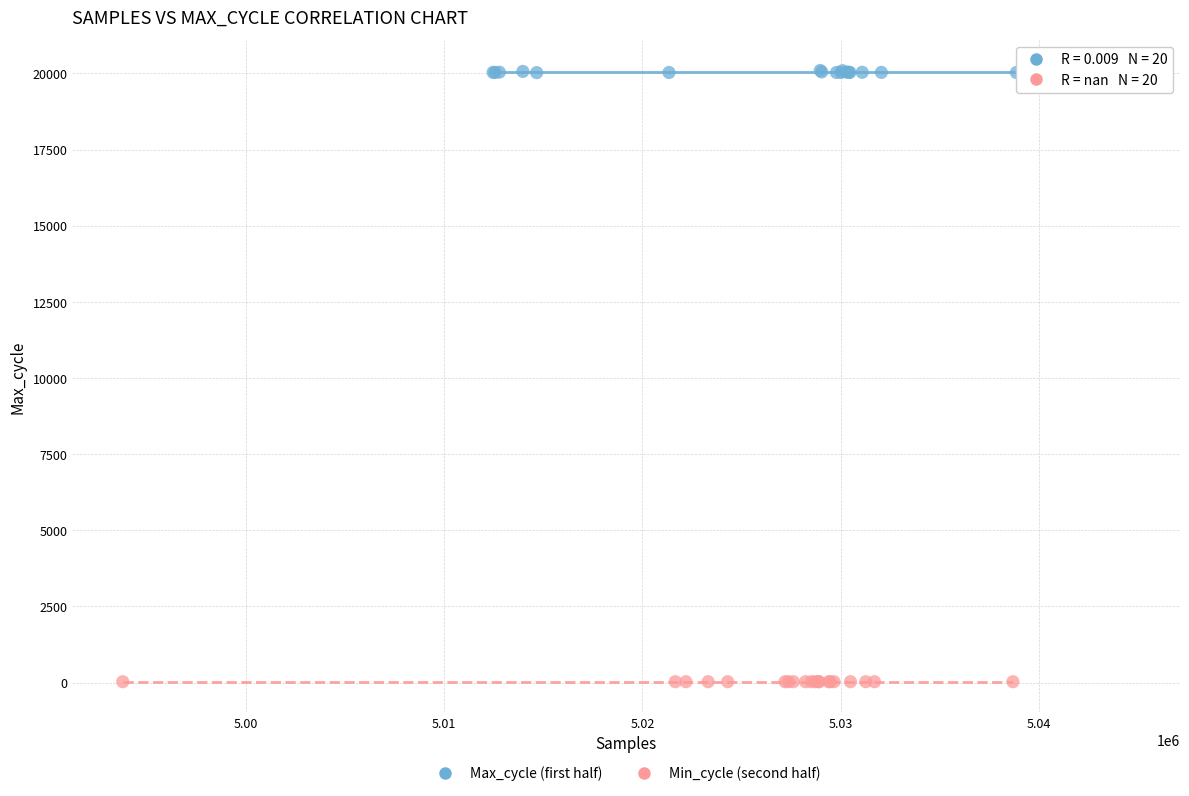

Which series reaches the minimum Y coordinate?

Min_cycle (second half)